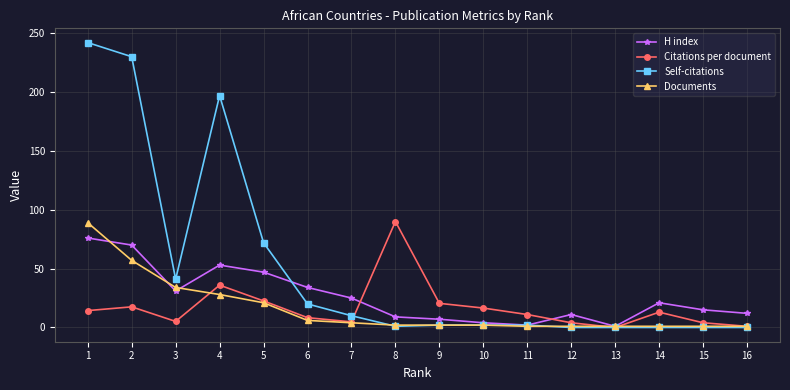

Count the number of data series in this chart.

4